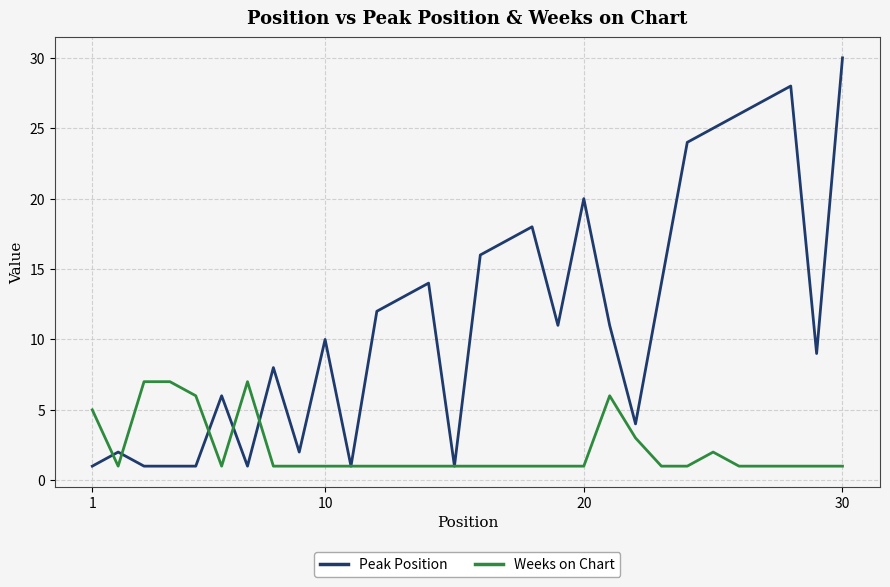

Which series has the largest total across all categories?

Peak Position